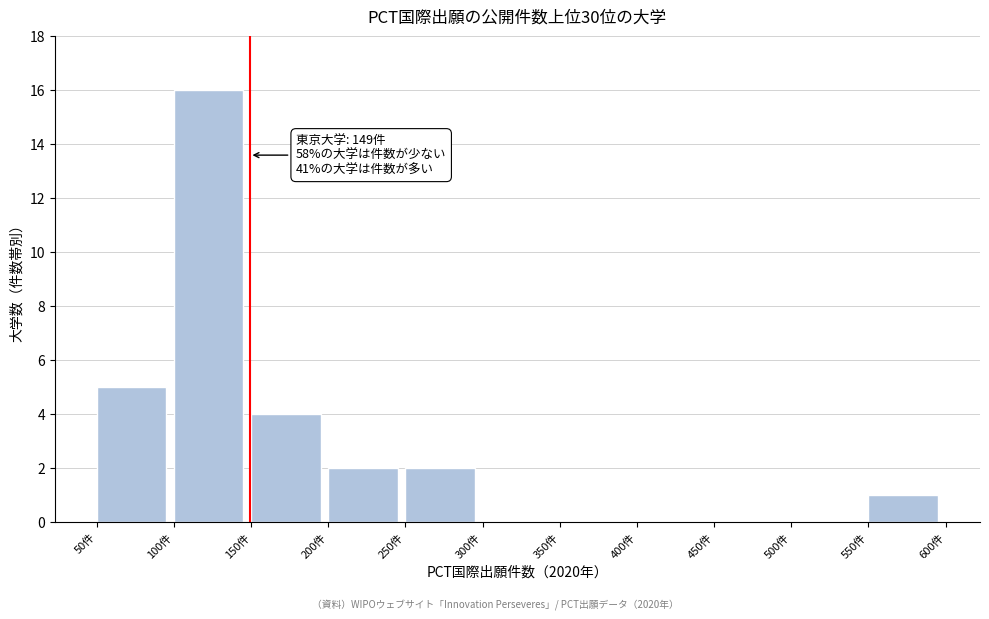

Which range on the x-axis has the tallest bar?

100 to 150